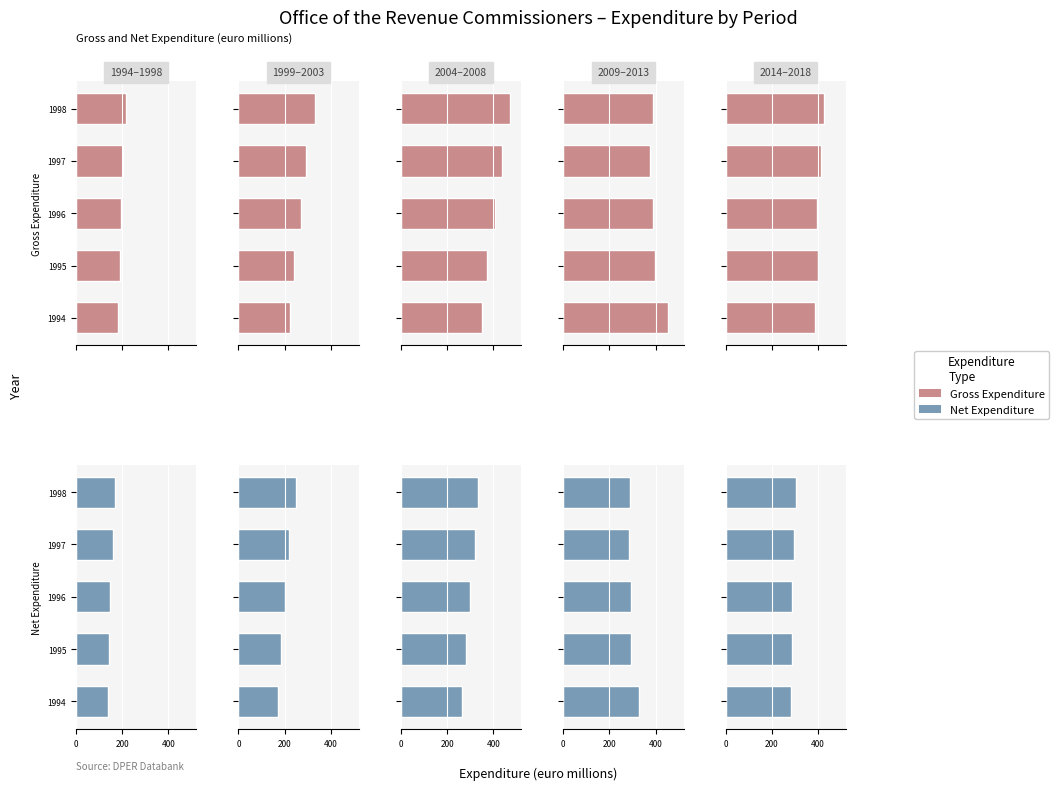

How many bars are there in each group?

2